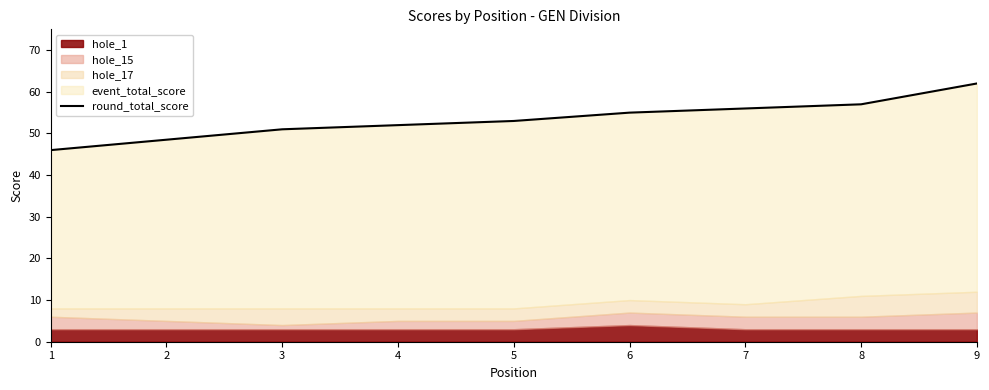

How many lines are shown in the chart?

1